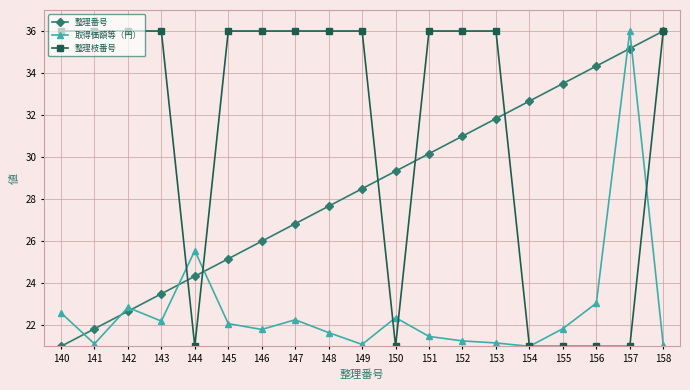

What is the difference between the highest and lowest values at 146?

14.2